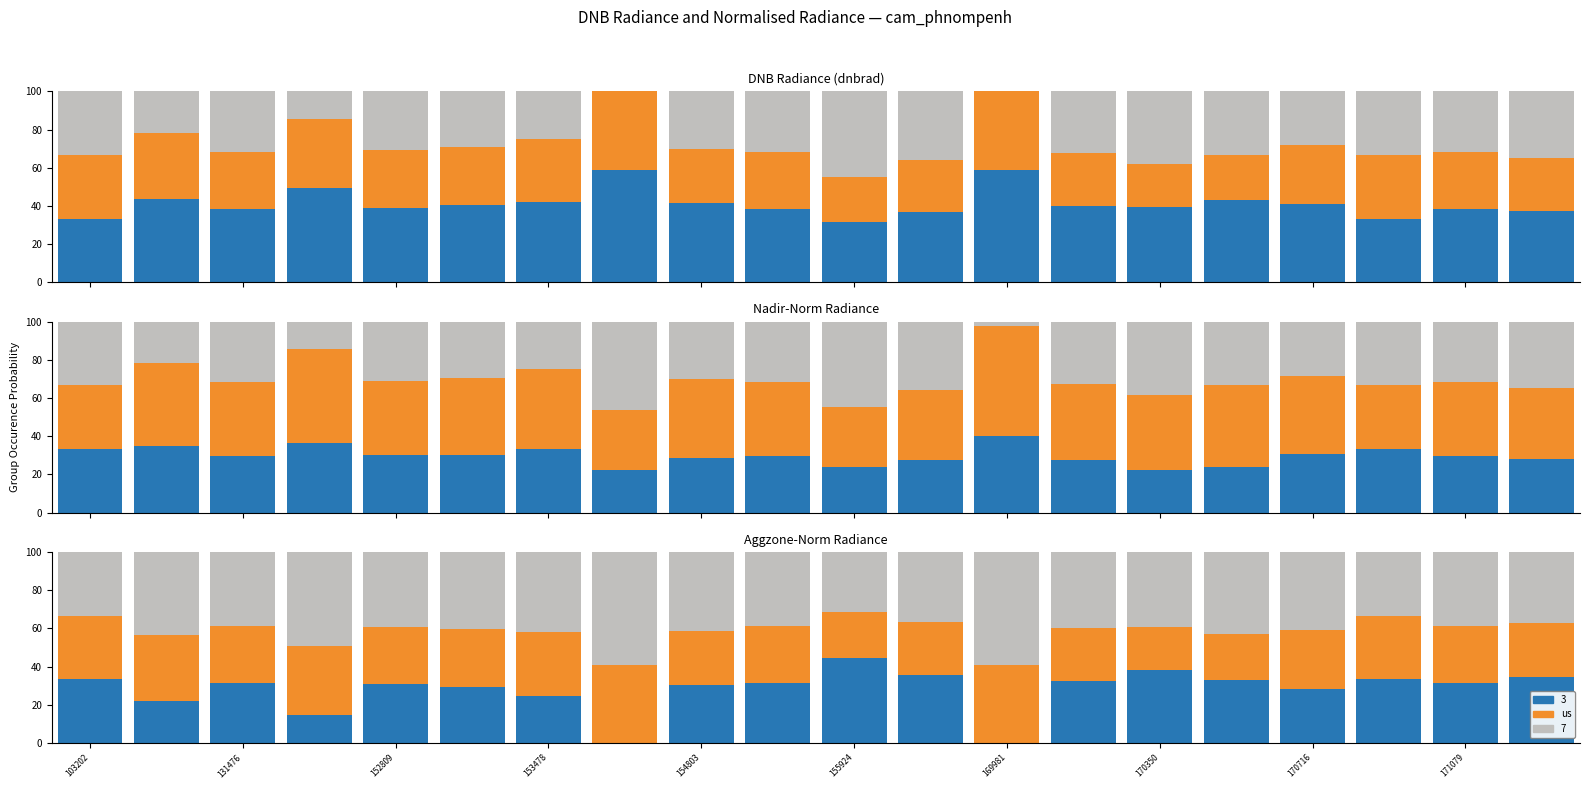

Are the bars horizontal?

No